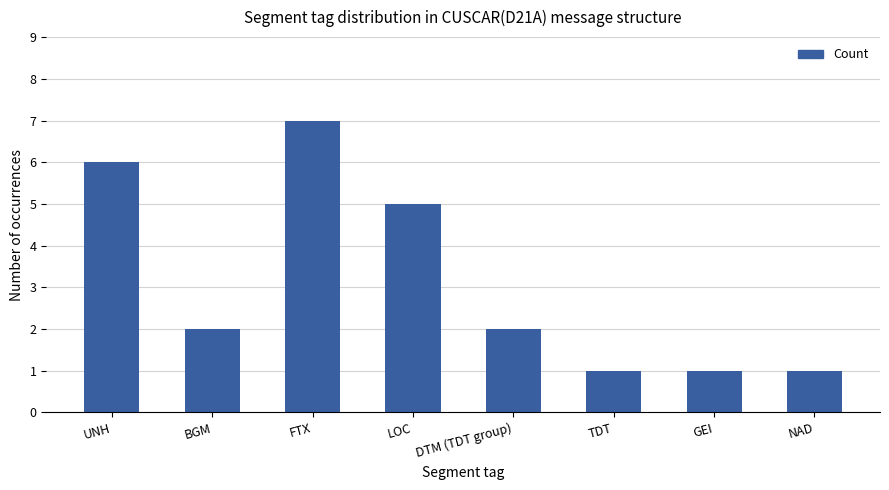

What is the difference between the values at BGM and UNH?

4